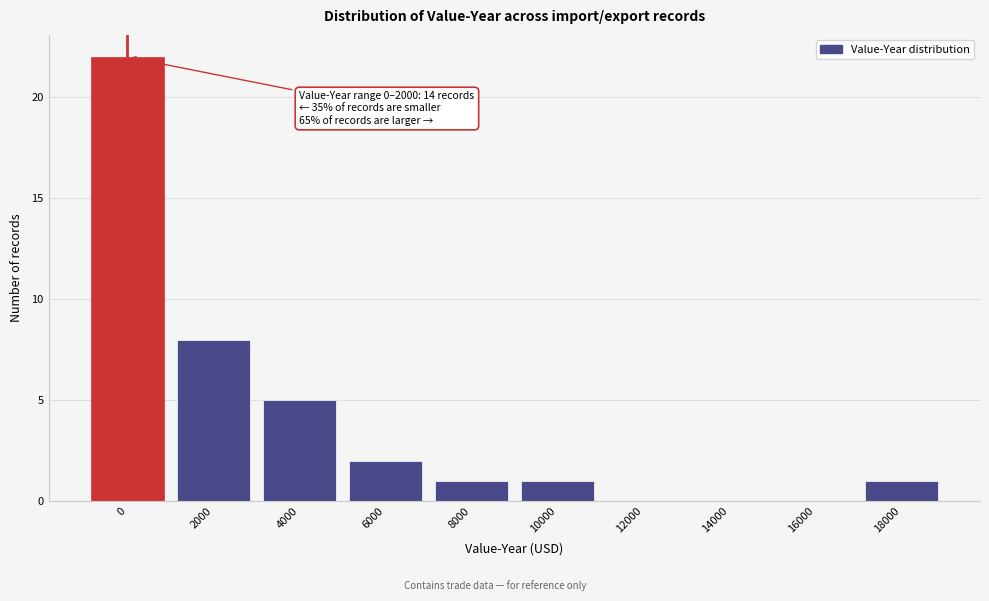

Reading left to right, list all the values displayed in this chart.

0=22	2000=8	4000=5	6000=2	8000=1	10000=1	12000=0	14000=0	16000=0	18000=1